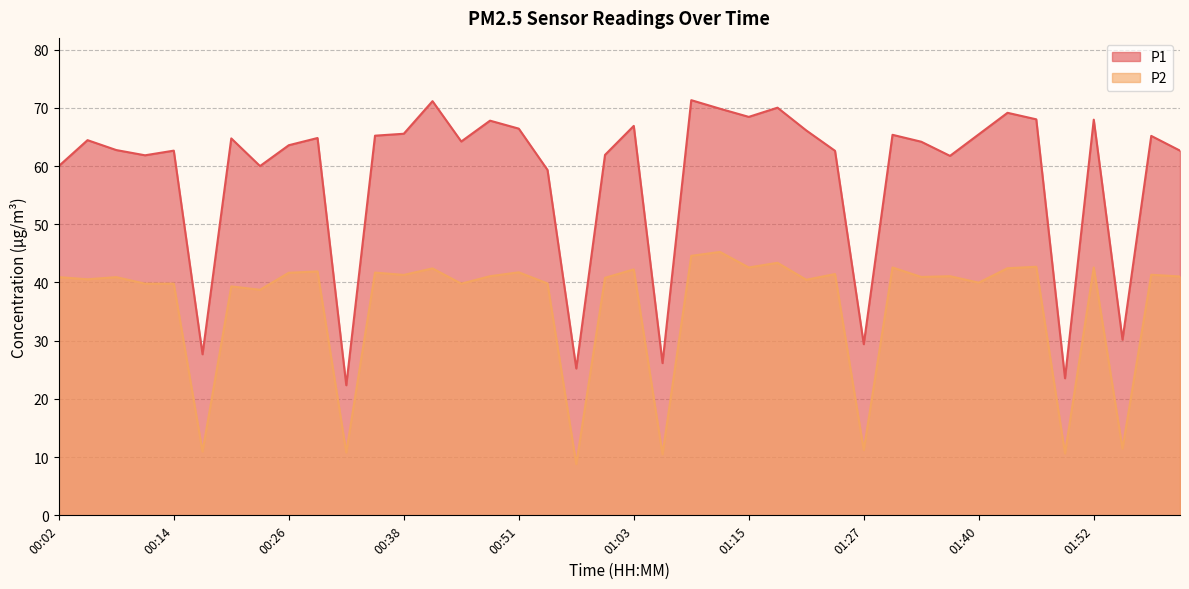

What is the greatest value displayed?

71.3